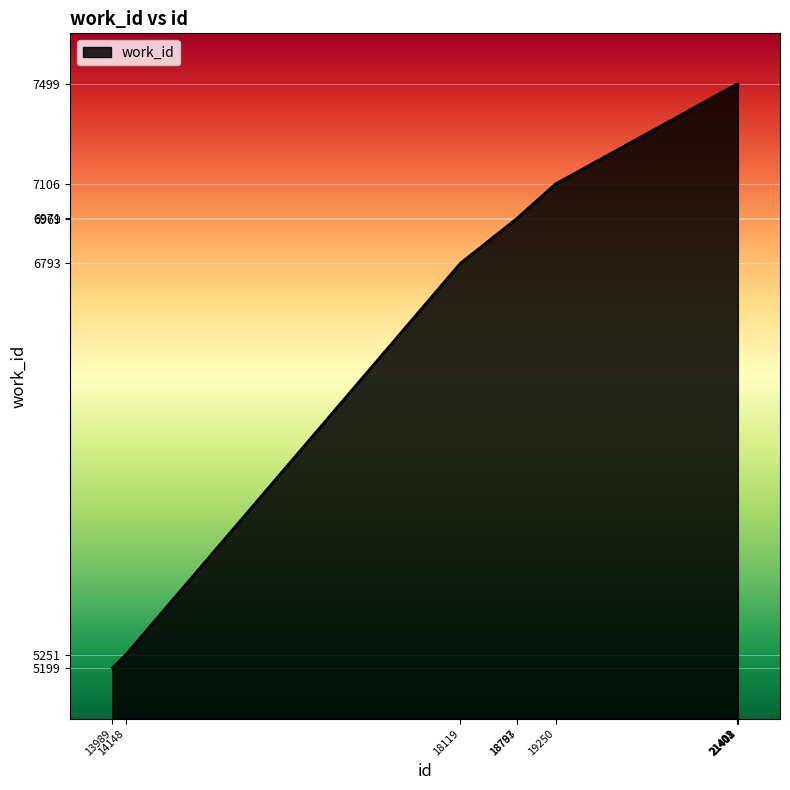

What is the maximum value shown in the chart?

7499